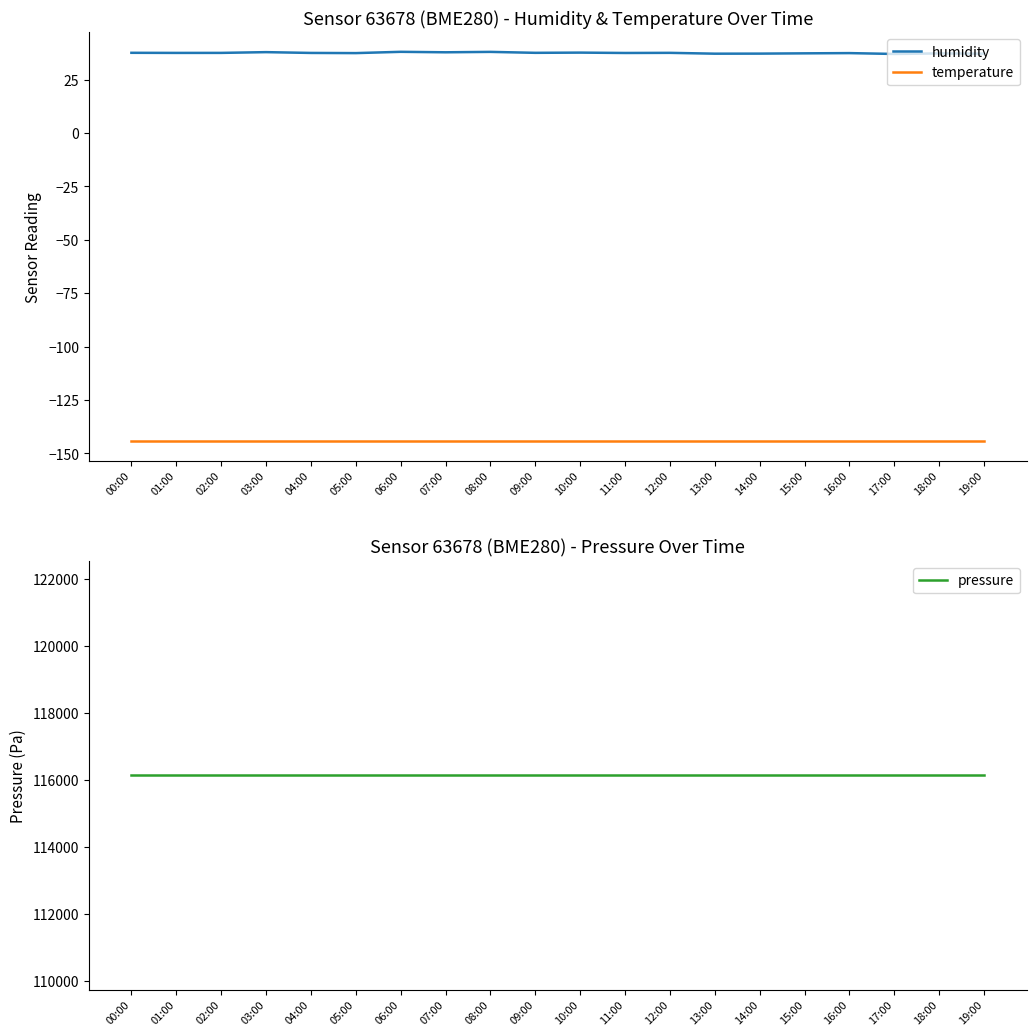

At which label does pressure reach its peak?

00:00